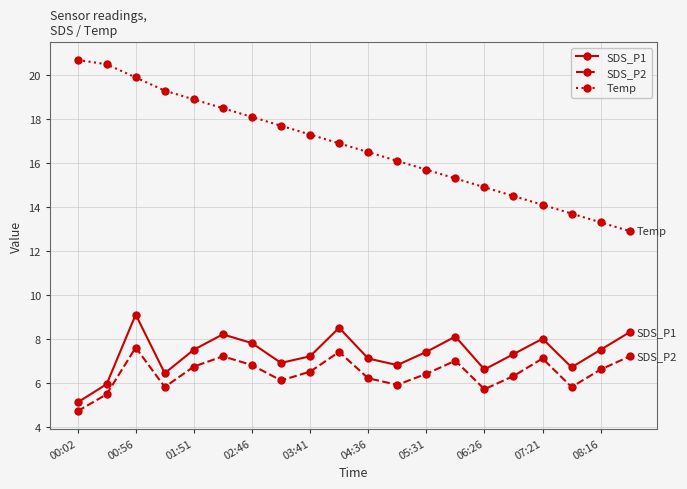

What is the average value of the SDS_P2 series?

6.4